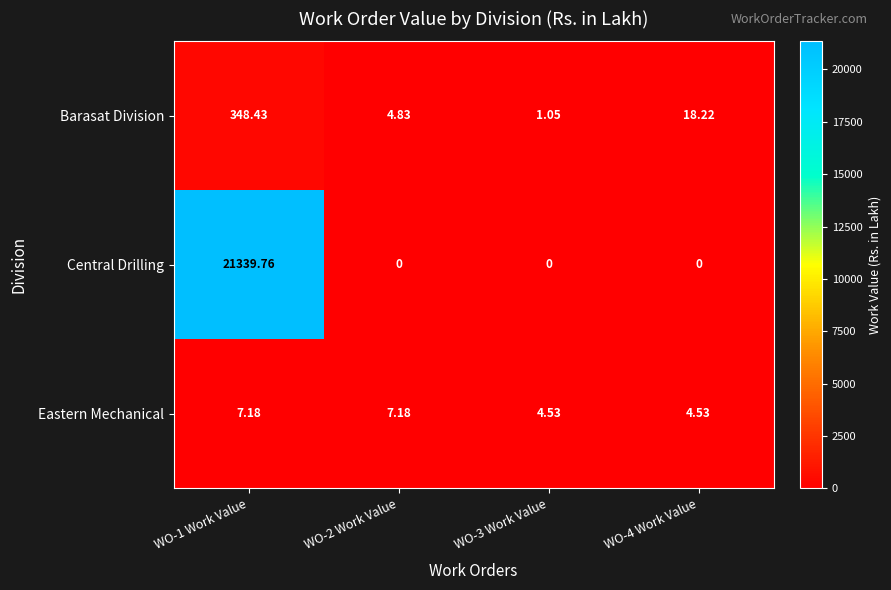

Which series has the largest total across all categories?

Central Drilling